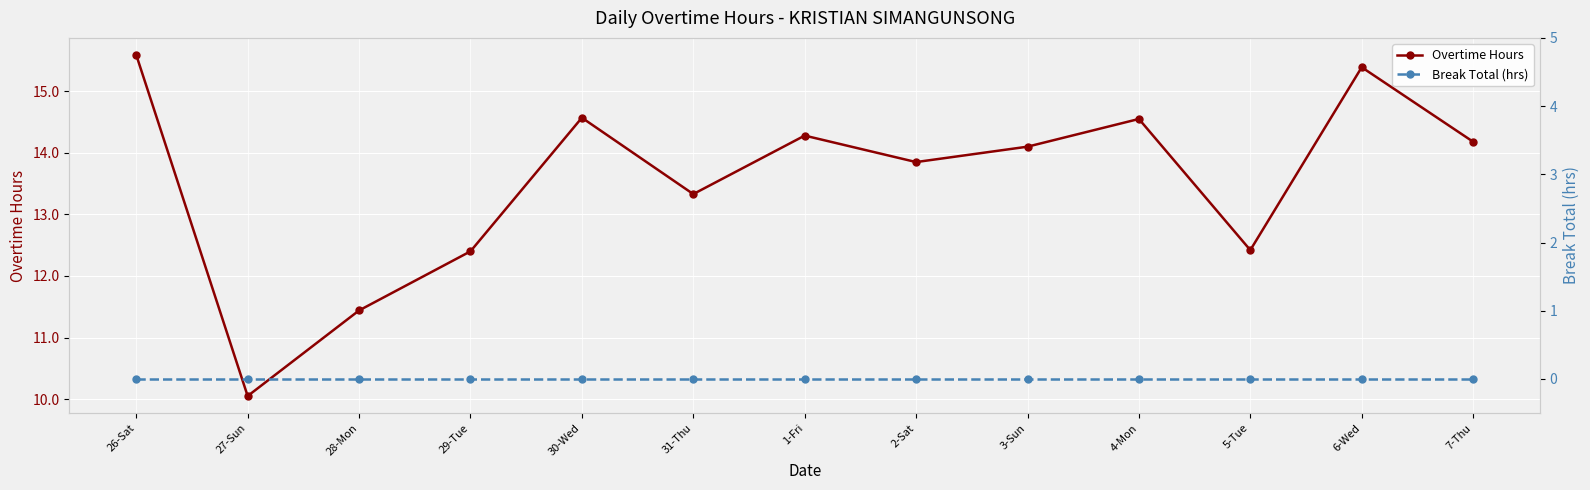

Which series has the largest total across all categories?

Overtime Hours